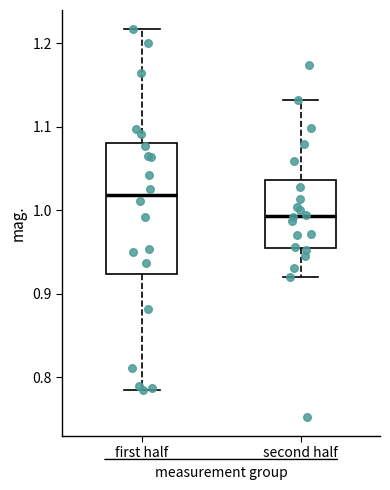

Which box is the tallest, from its lower edge to its upper edge?

first half